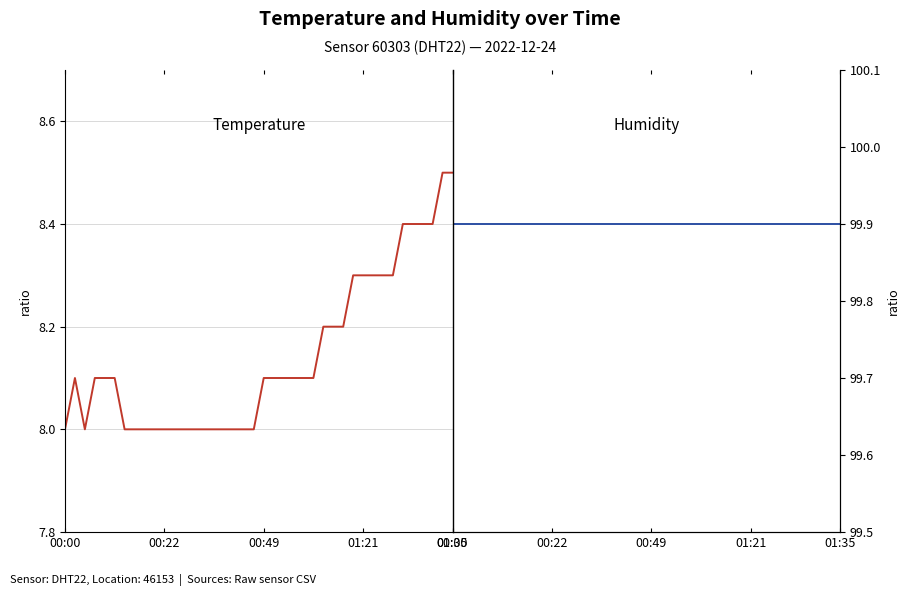

How many interior local peaks does the temperature series have?

1